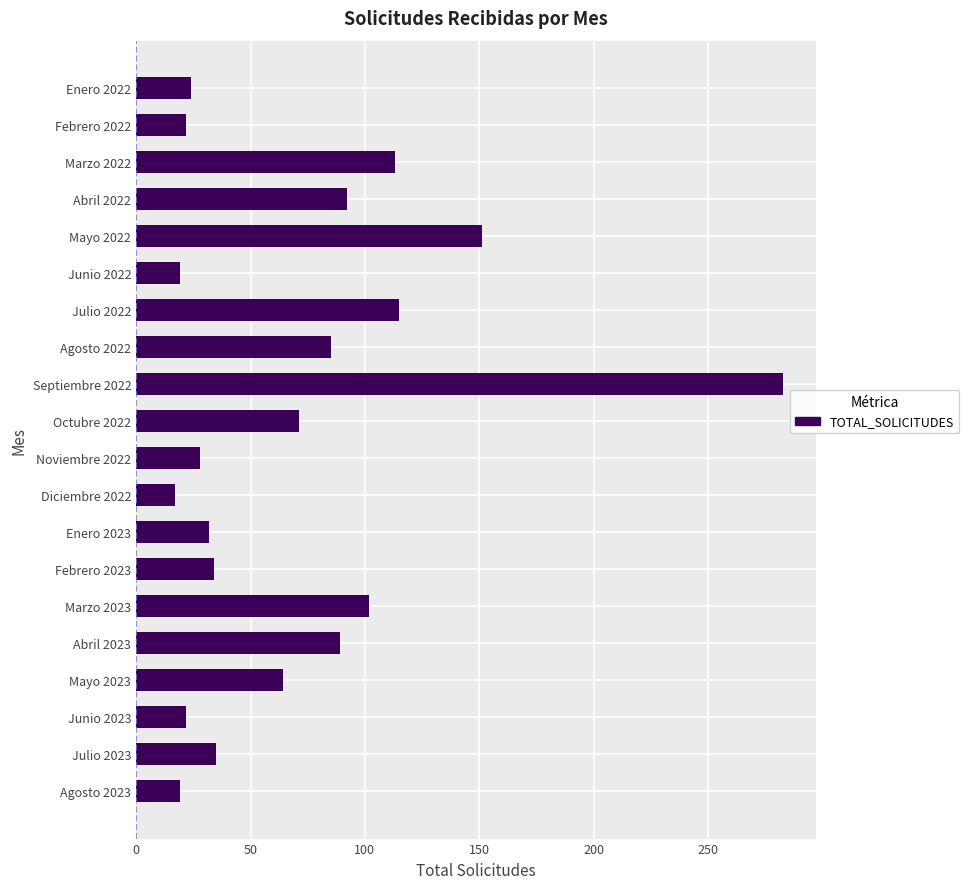

At which category does the chart reach its peak across all series?

Septiembre 2022